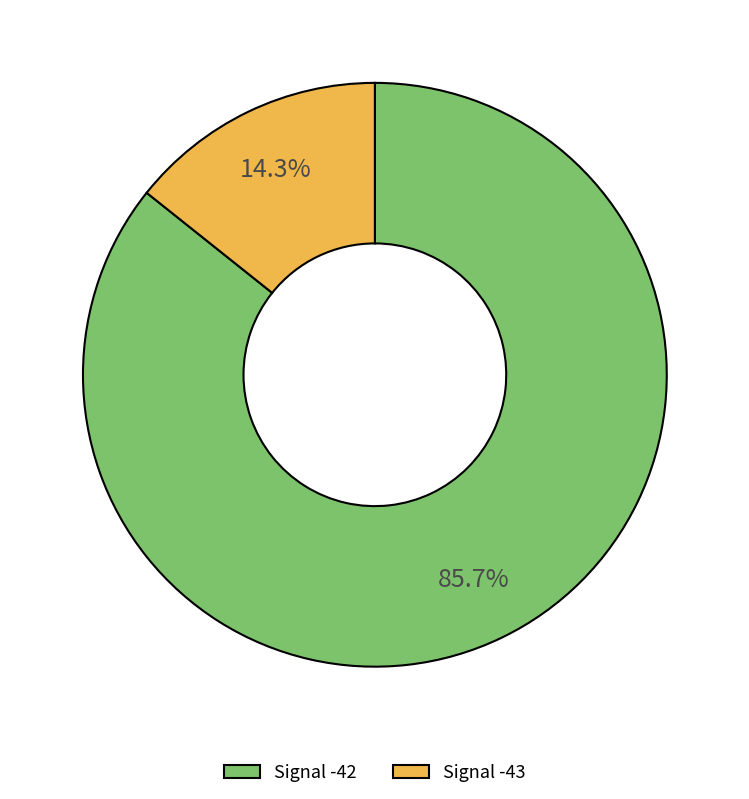

Which slice is the largest?

Signal -42